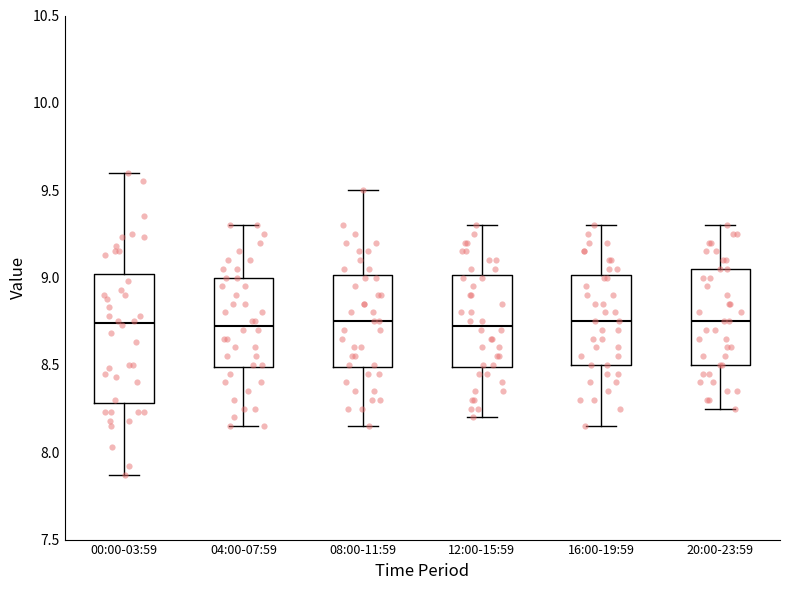

Which box is the tallest, from its lower edge to its upper edge?

00:00-03:59